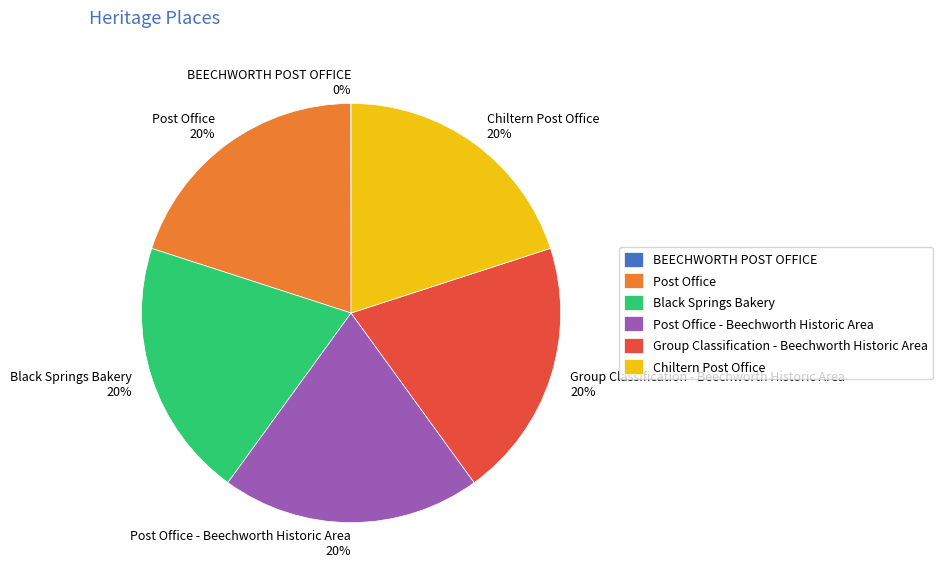

What is the ratio of the value at Chiltern Post Office to the value at Post Office?

1.0